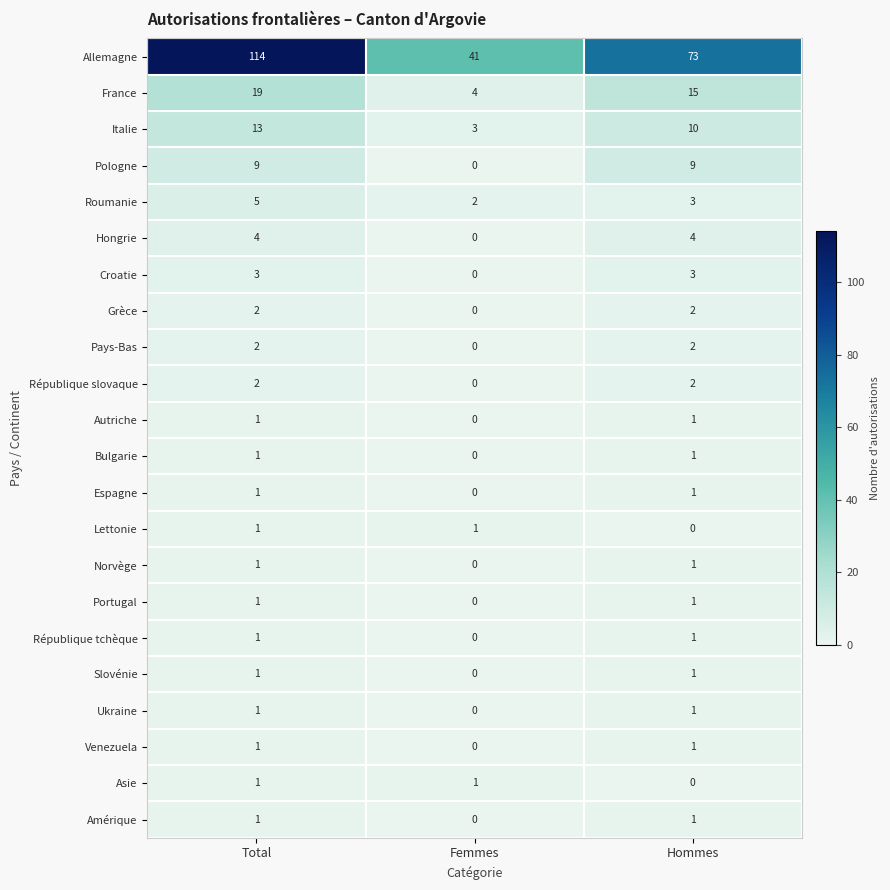

True or false: Amérique has a value of 1 at Hommes.

True